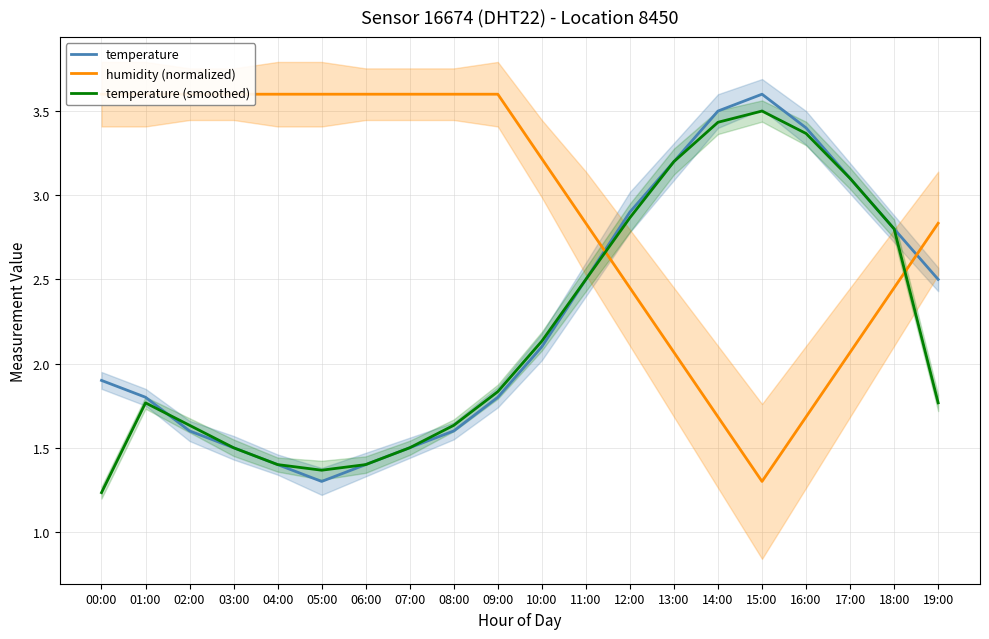

Is the value of temperature (smoothed) at 05:00 greater than the value of temperature at 01:00?

No